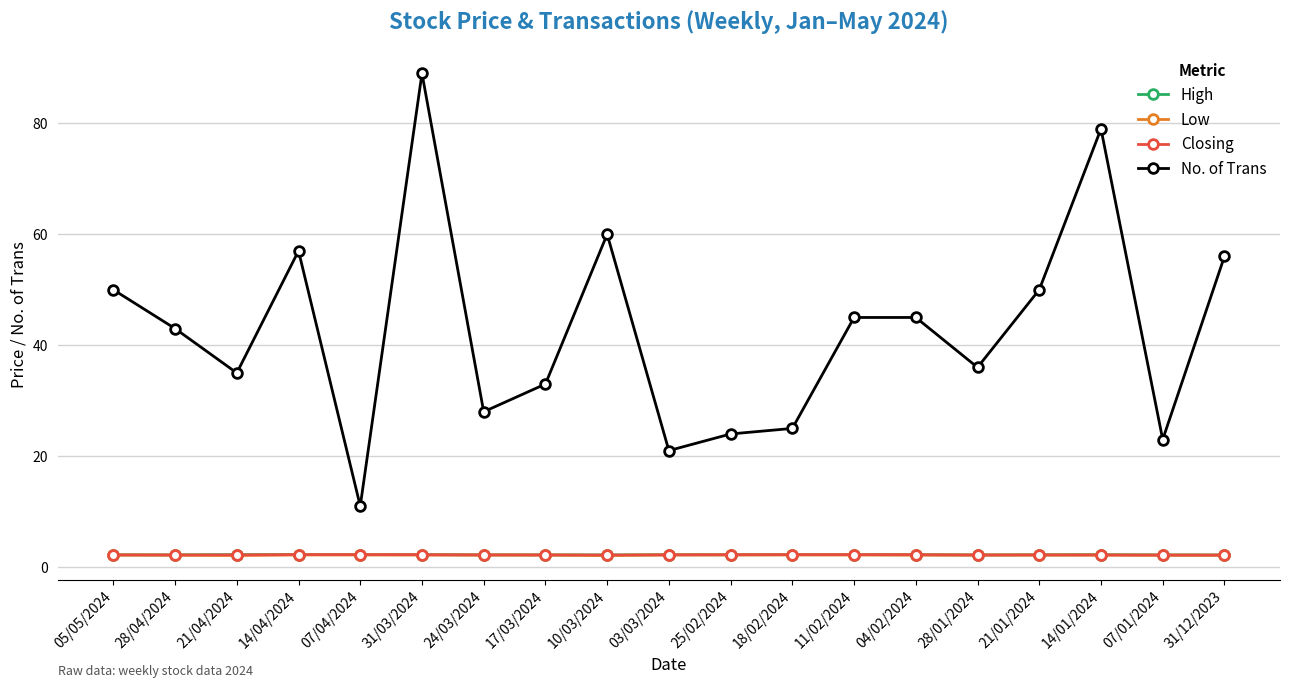

At which label does No. of Trans reach its minimum?

07/04/2024